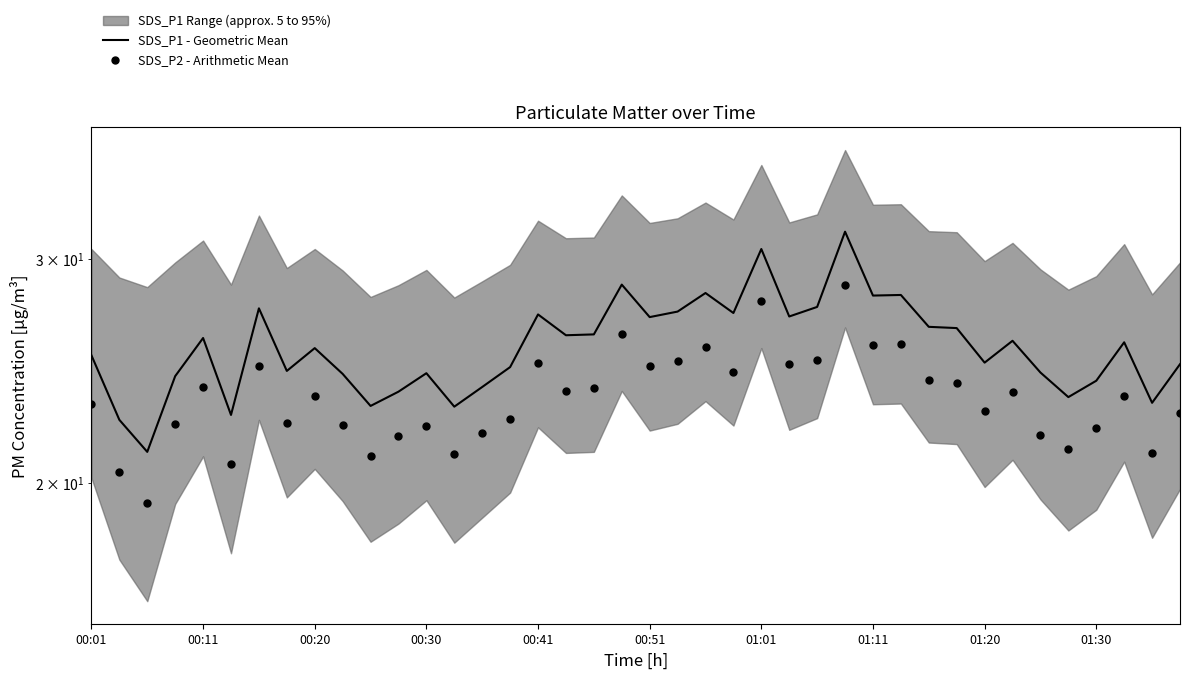

Which series has the largest total across all categories?

SDS_P1 - Geometric Mean